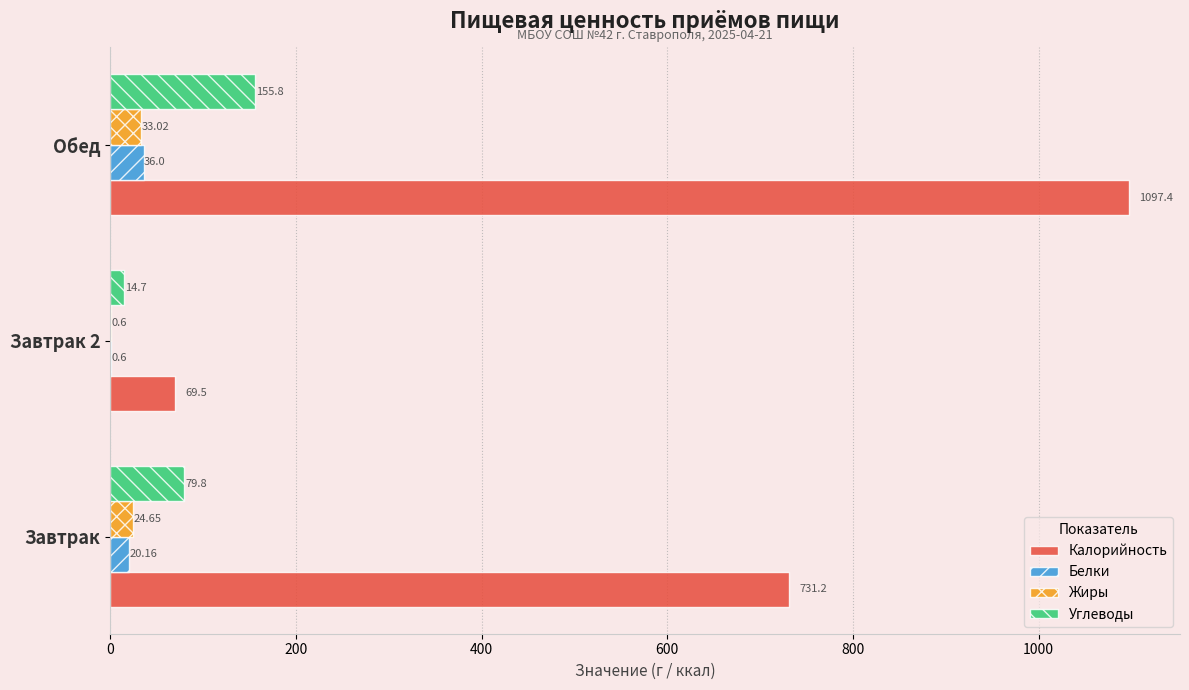

How many data points in Калорийность are above 731?

2